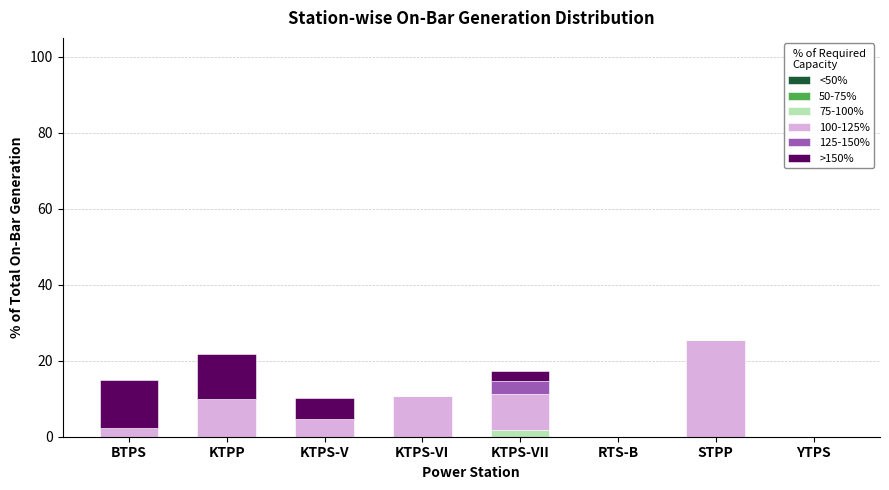

Are the bars grouped side by side (vs. stacked)?

No